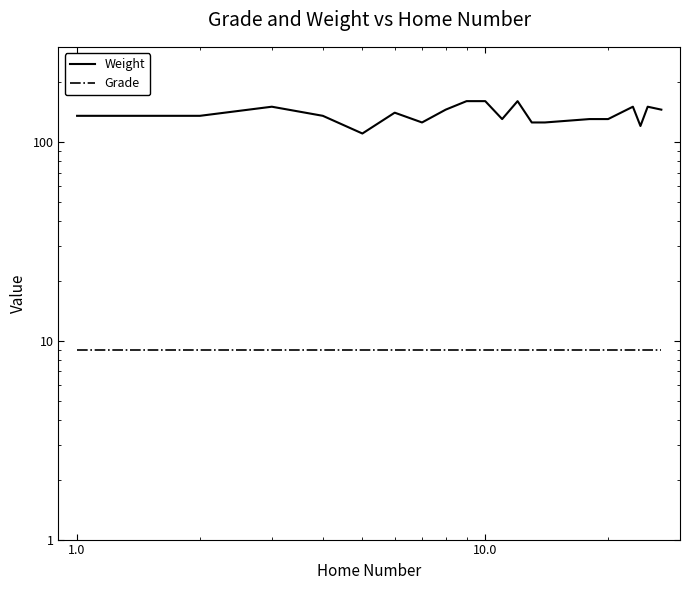

Reading right to left, what are all the values shown in this chart?

Weight: 145	150	120	150	130	130	125	125	160	130	160	160	145	125	140	110	135	150	135	135
Grade: 9	9	9	9	9	9	9	9	9	9	9	9	9	9	9	9	9	9	9	9